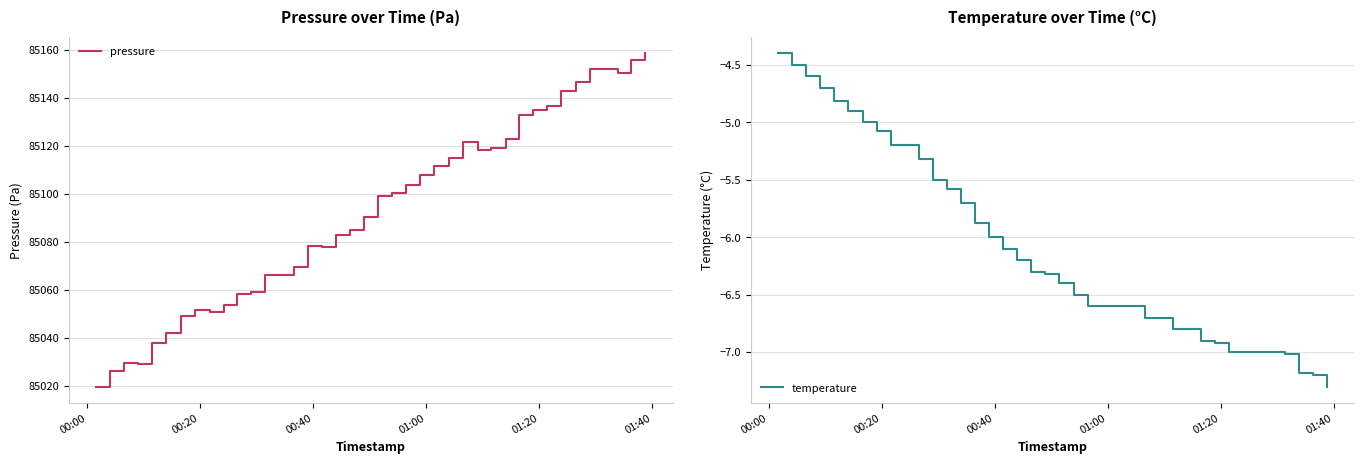

The pressure series shows 151439.5 at 24. True or false?

False